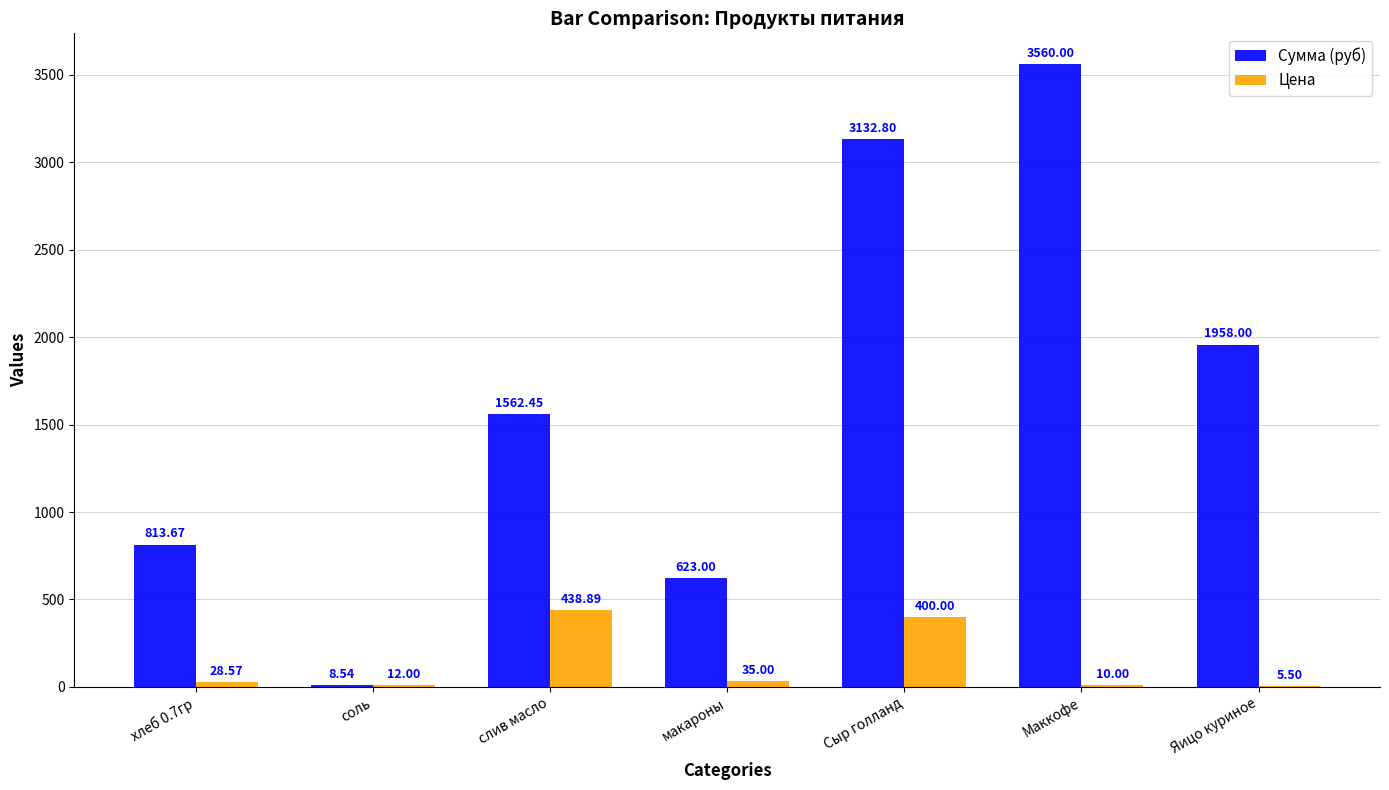

At which label does Цена reach its peak?

слив масло